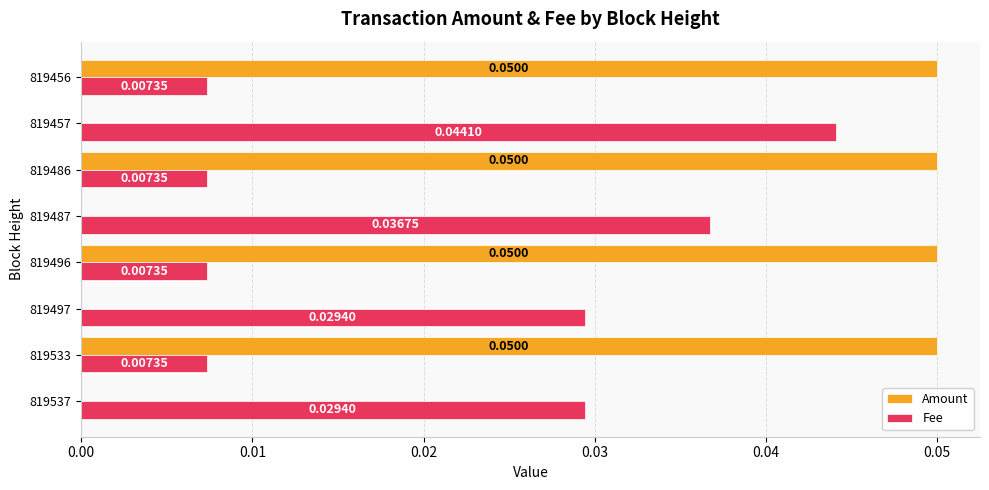

Which series changed the most between 819487 and 819457?

Fee